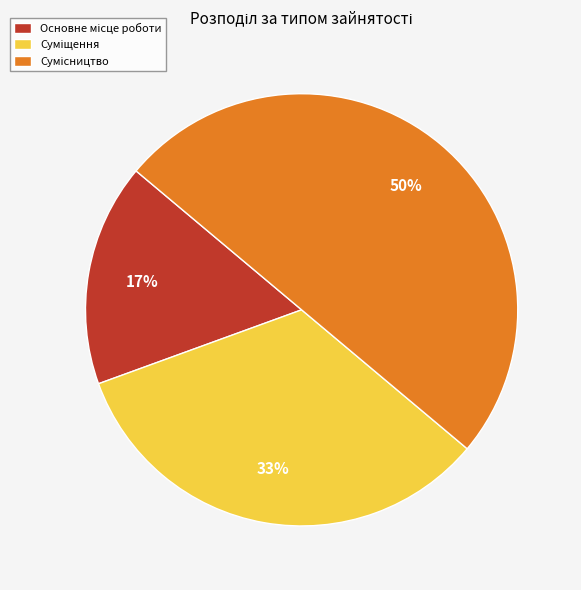

To the nearest percent, what is the difference between the largest and smallest slice percentages?

33%